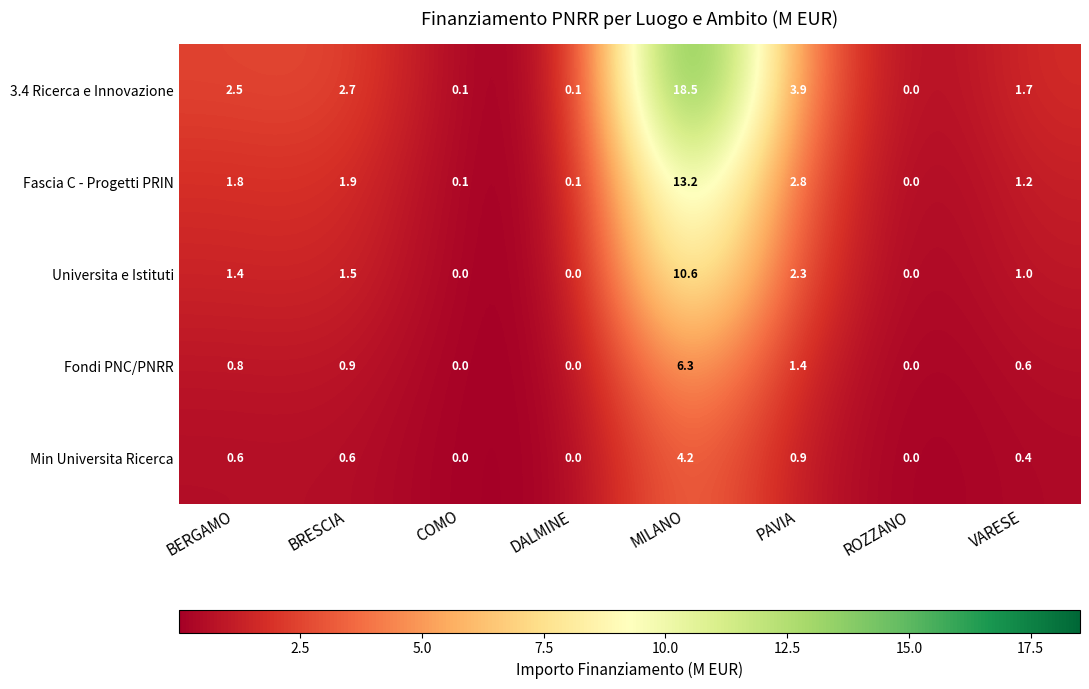

At which label does Universita e Istituti first exceed 1?

BERGAMO